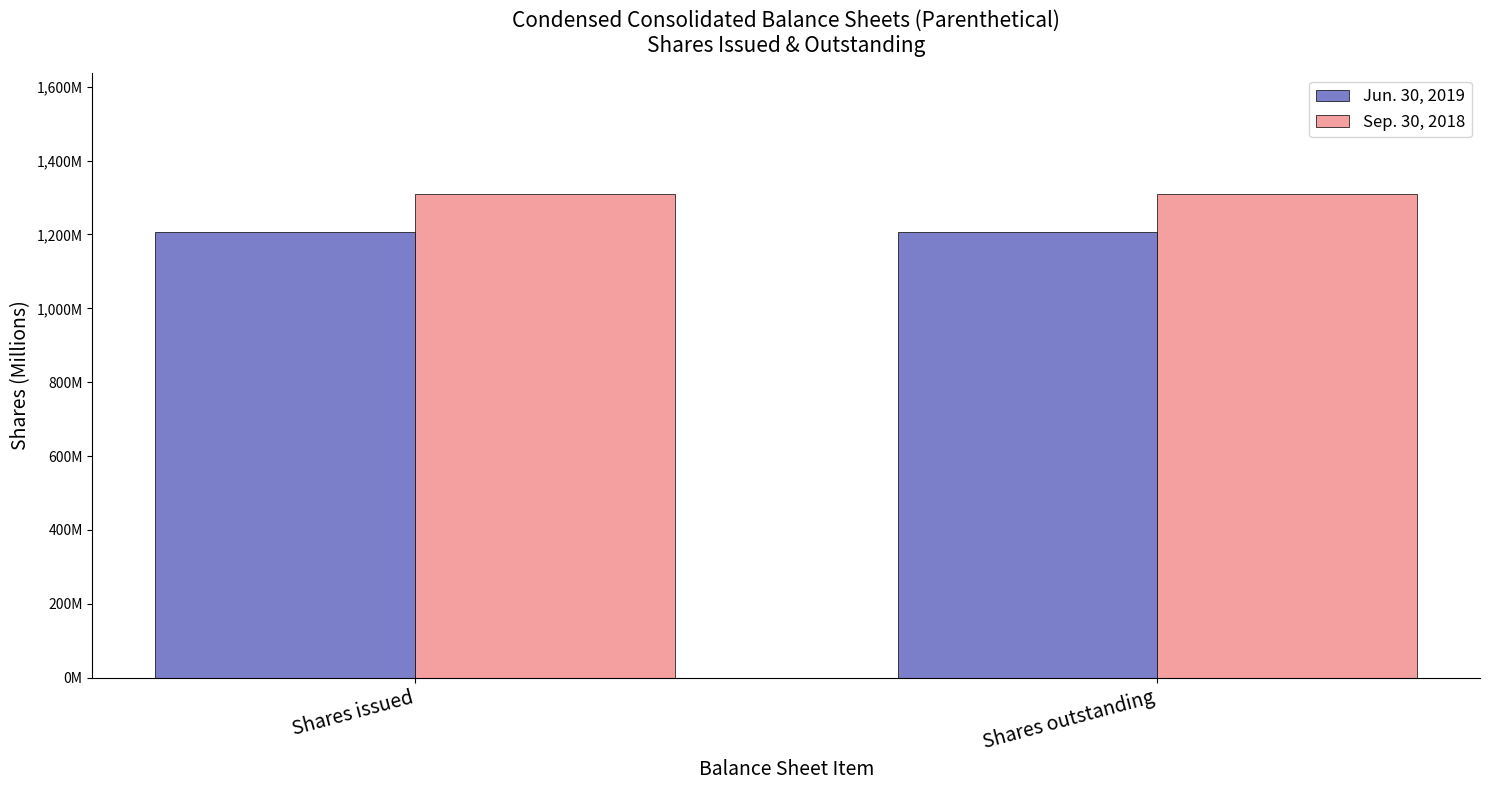

What are all the series names shown in the legend?

Jun. 30, 2019, Sep. 30, 2018